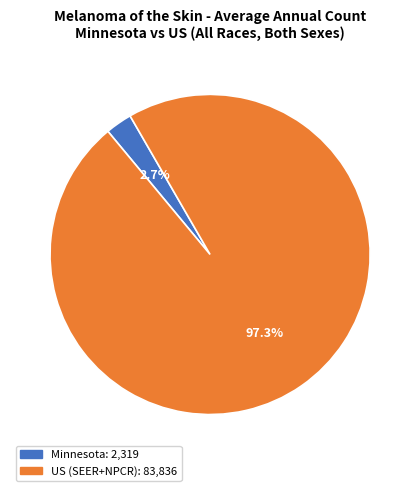

Count the number of slices in the pie.

2